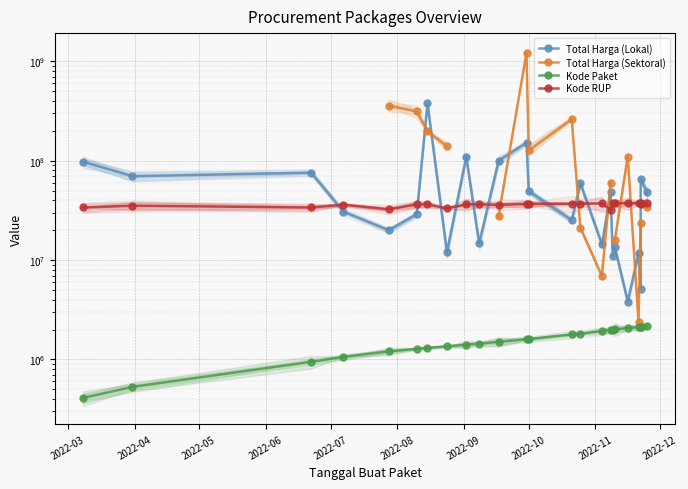

True or false: Kode Paket and Total Harga (Sektoral) intersect in this chart.

False